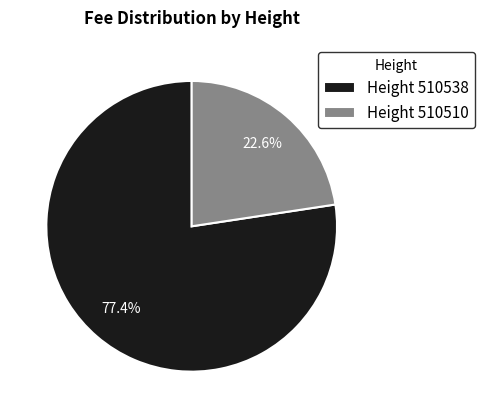

To the nearest percent, what is the difference between the largest and smallest slice percentages?

55%